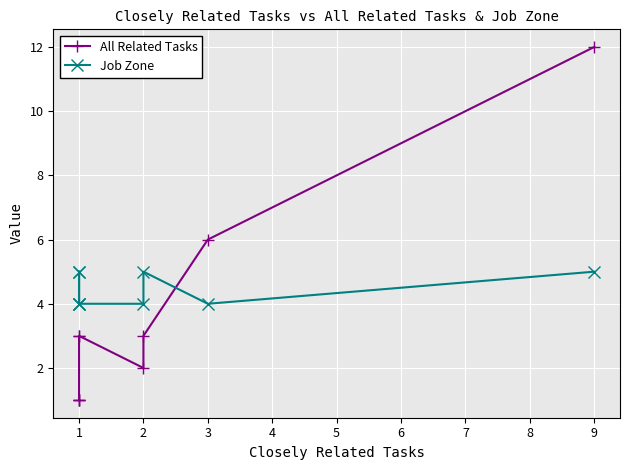

What is the spread (max minus min) of values at 1?

4